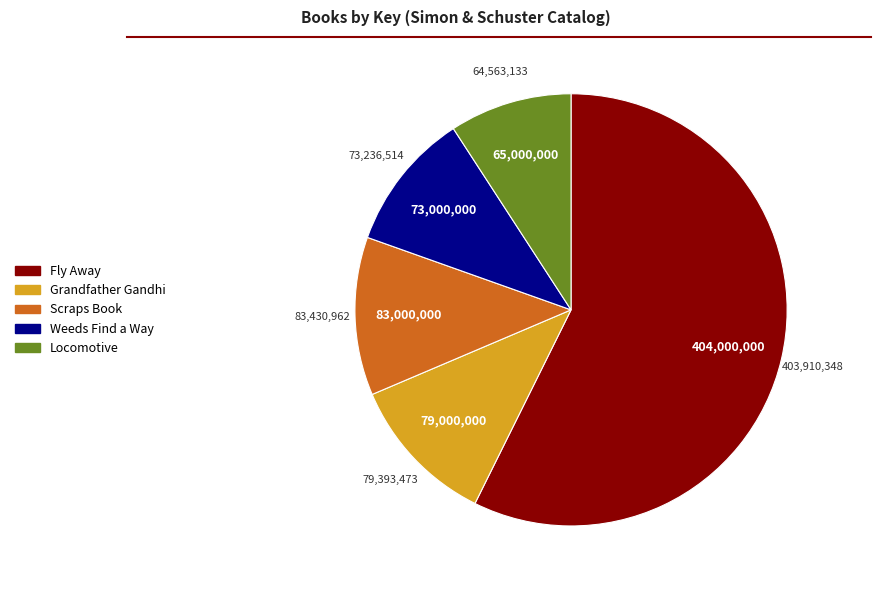

Which category accounts for the majority?

Fly Away